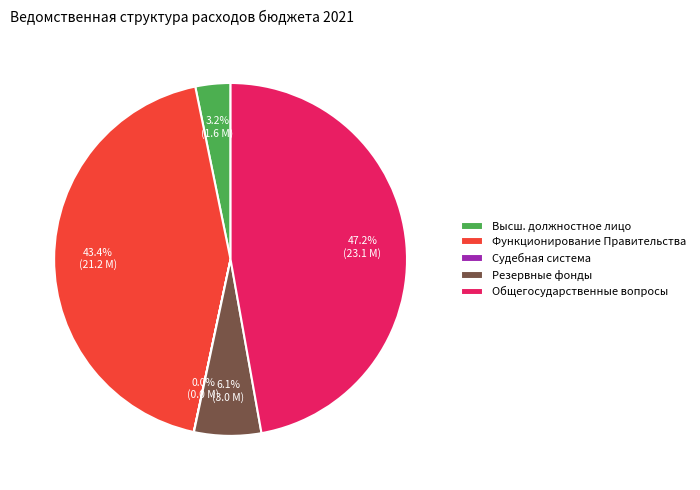

To the nearest percent, what is the average slice percentage?

20%